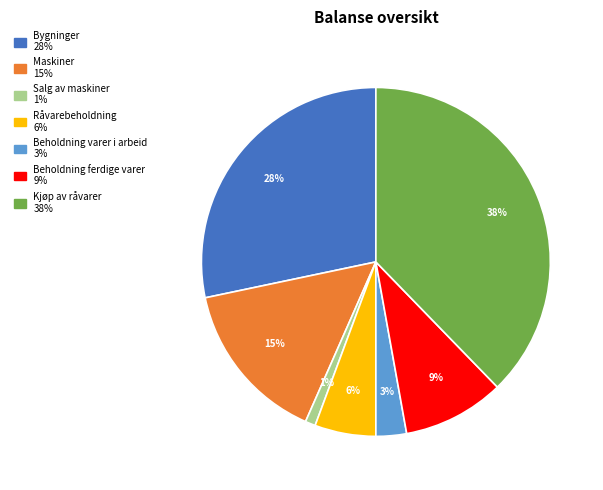

To the nearest percent, what portion does Bygninger represent?

28%